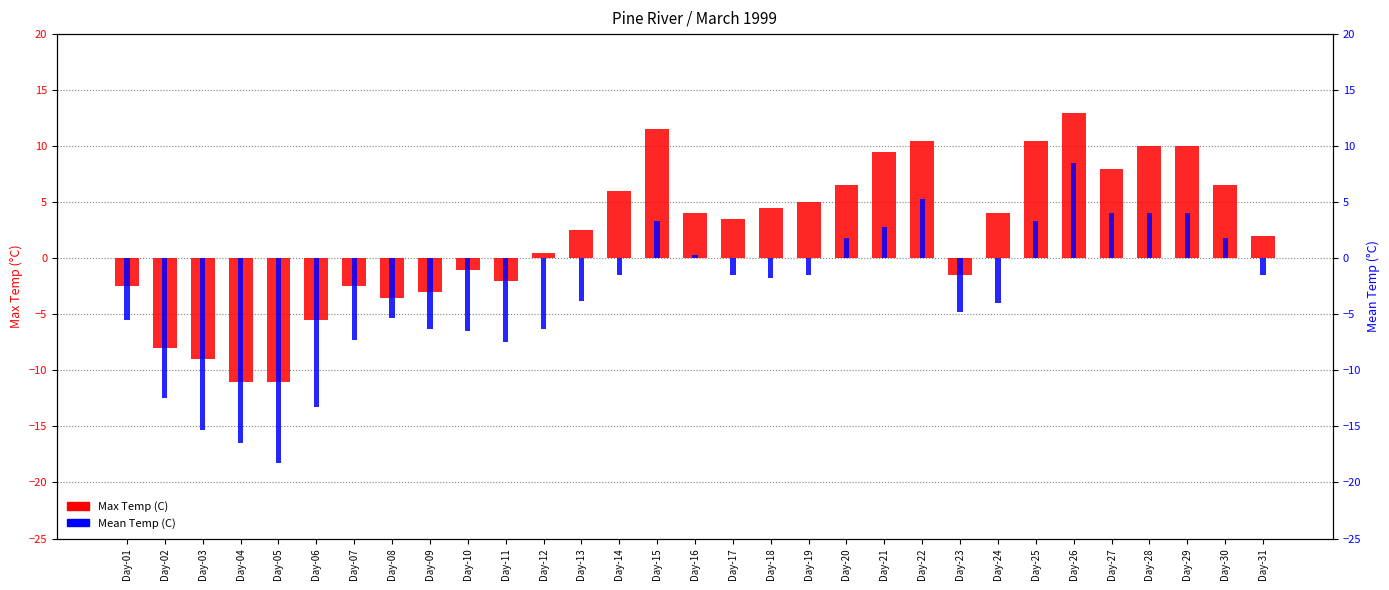

What is the value of the Mean Temp (C) bar at the 11th from the left?

-7.5